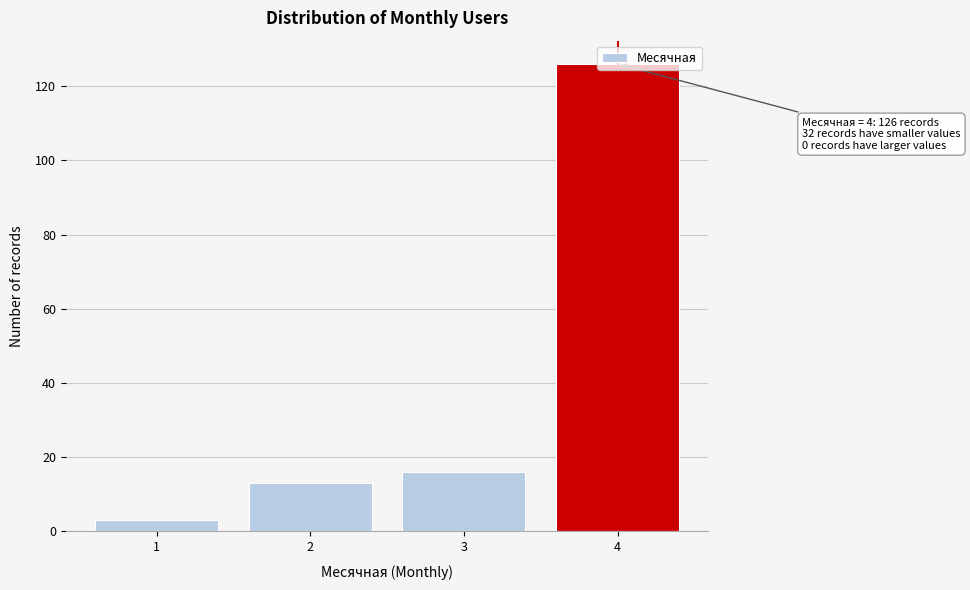

The chart shows a value of 26 at 3. True or false?

False